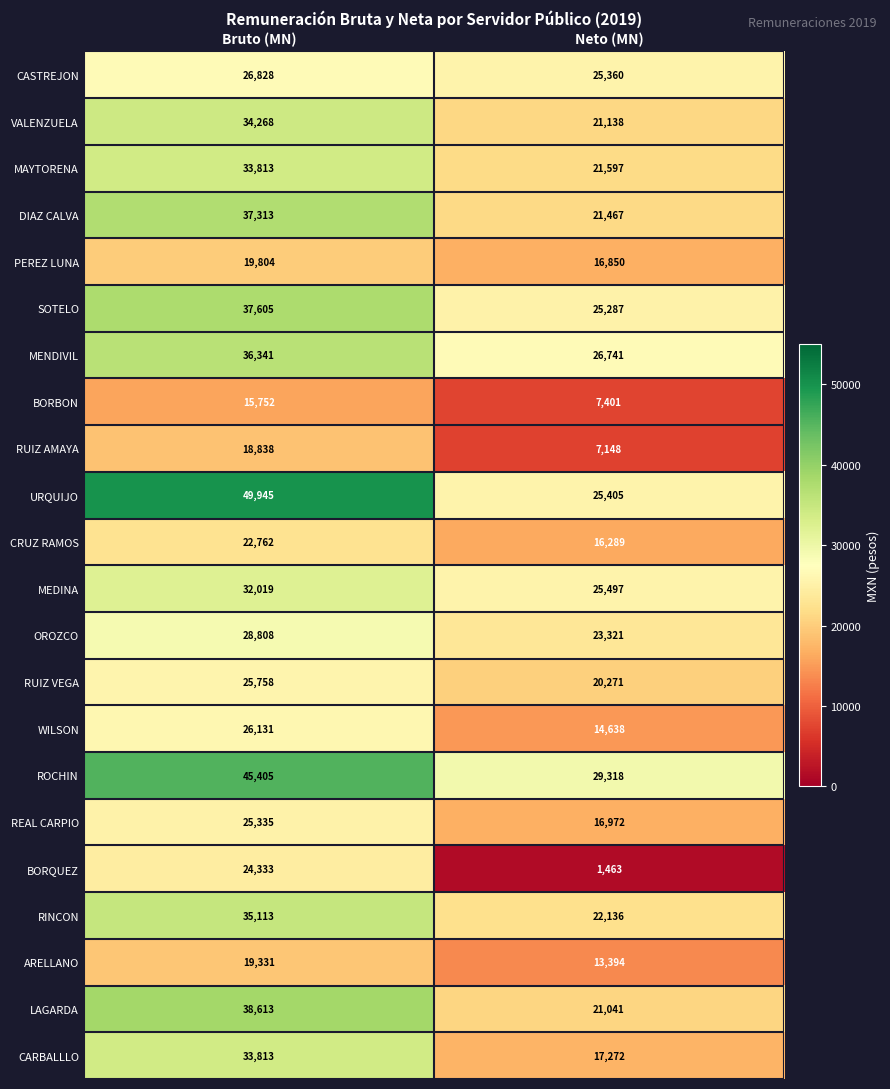

What is the greatest value displayed?

49945